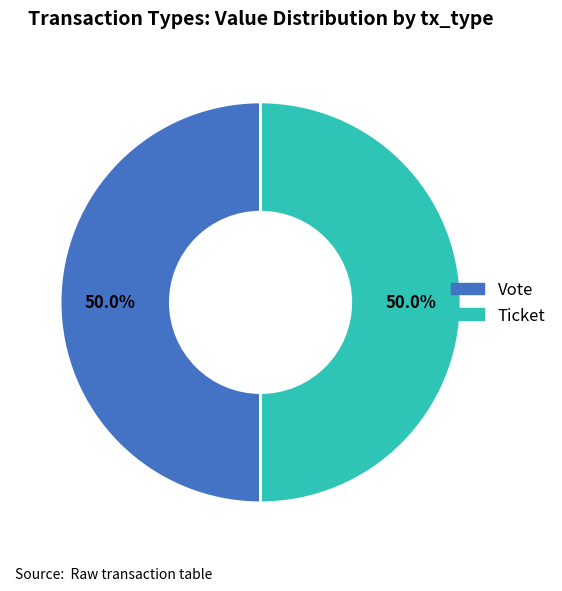

What is the ratio of the value at Ticket to the value at Vote?

1.0